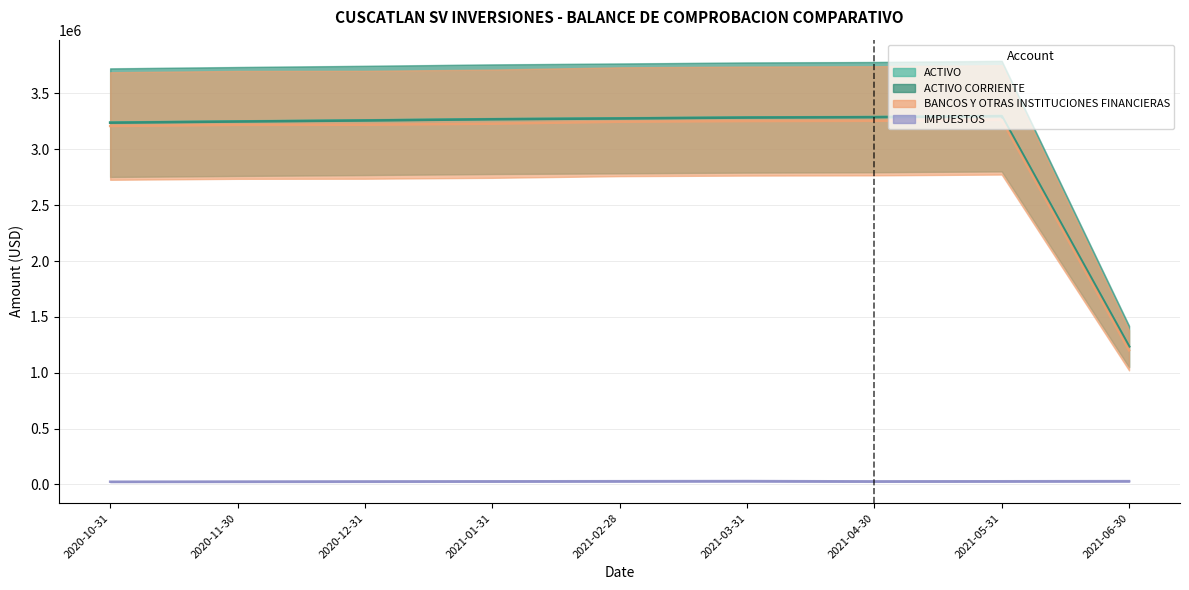

Which label corresponds to the largest value in the chart?

2021-05-31